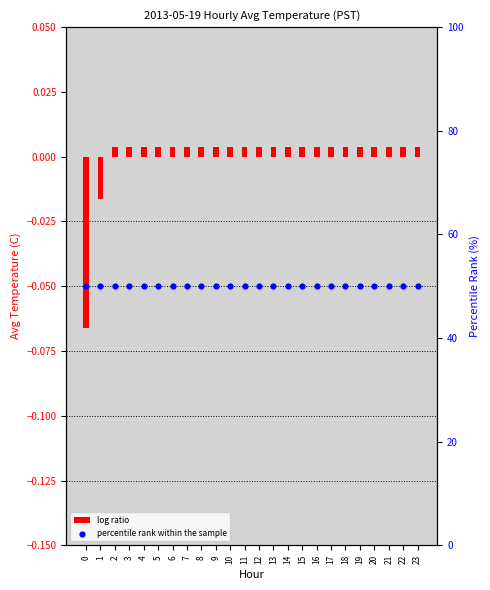

Which series has the largest Y range (max minus min)?

log ratio